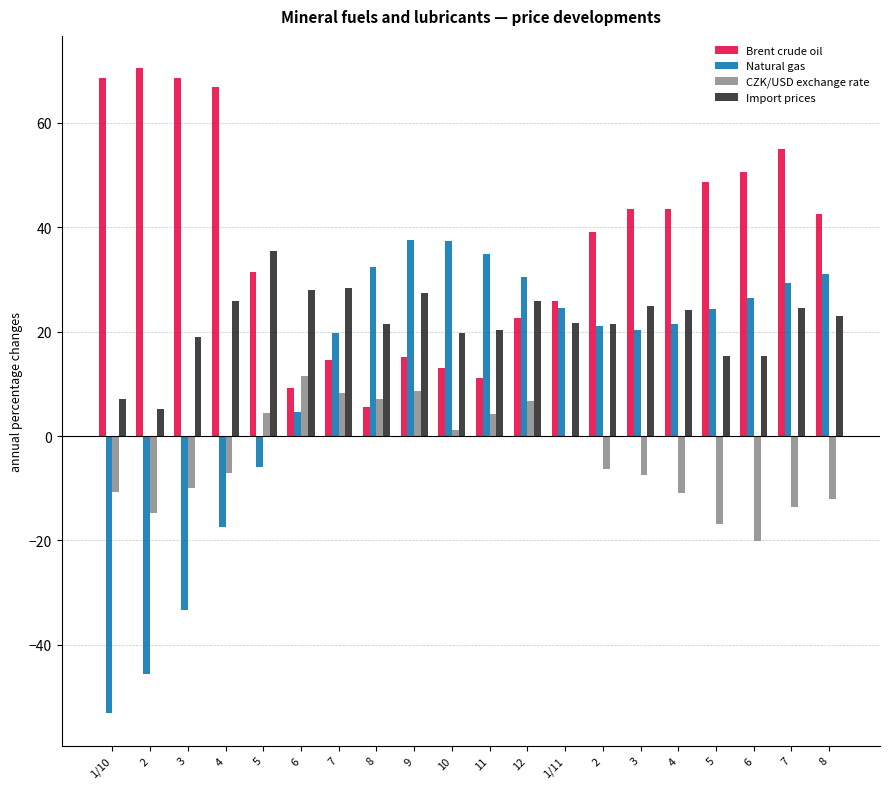

Are the bars grouped side by side (vs. stacked)?

Yes